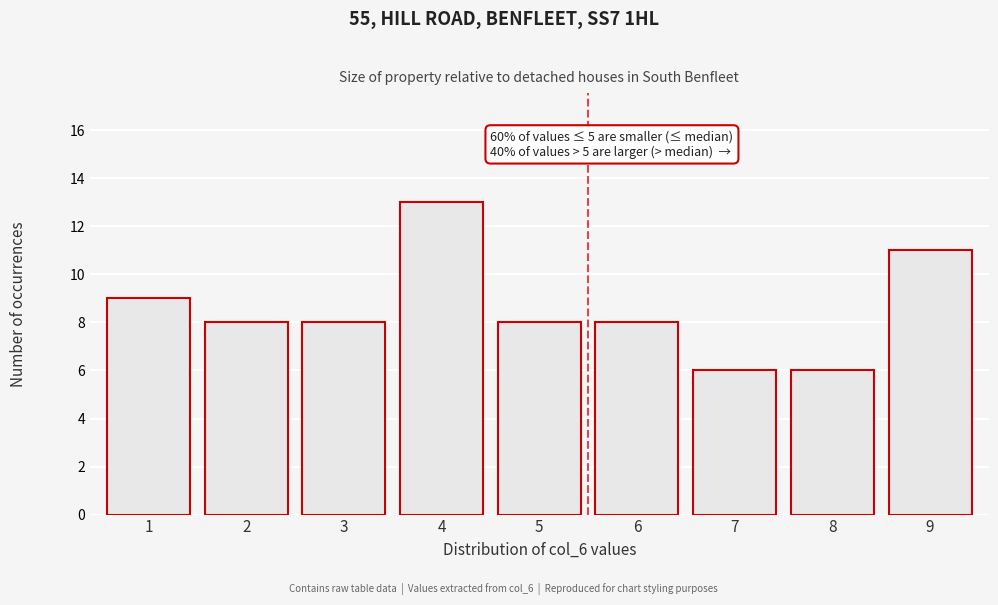

Reading left to right, transcribe all the data shown in this chart.

9	8	8	13	8	8	6	6	11